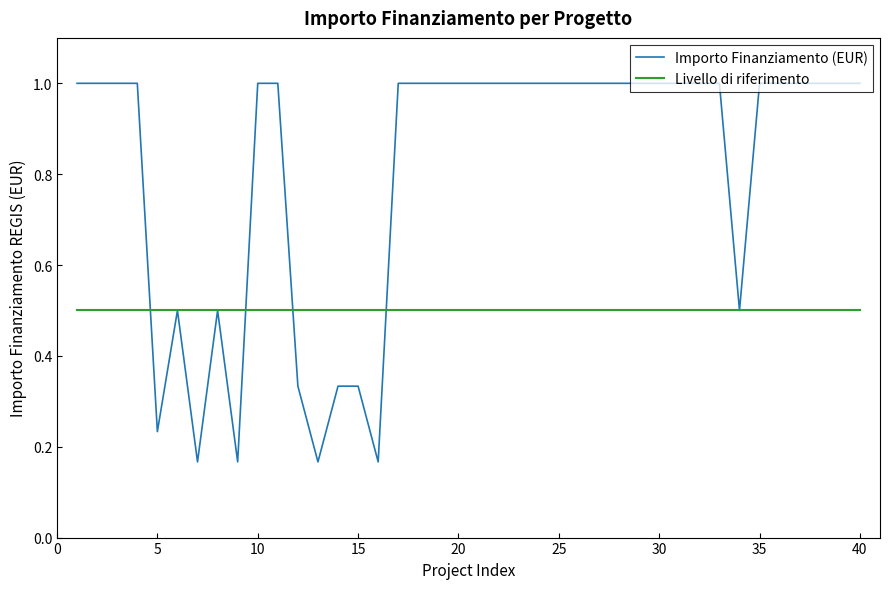

Which series ends up on top after the final intersection of Importo Finanziamento (EUR) and Livello di riferimento?

Importo Finanziamento (EUR)